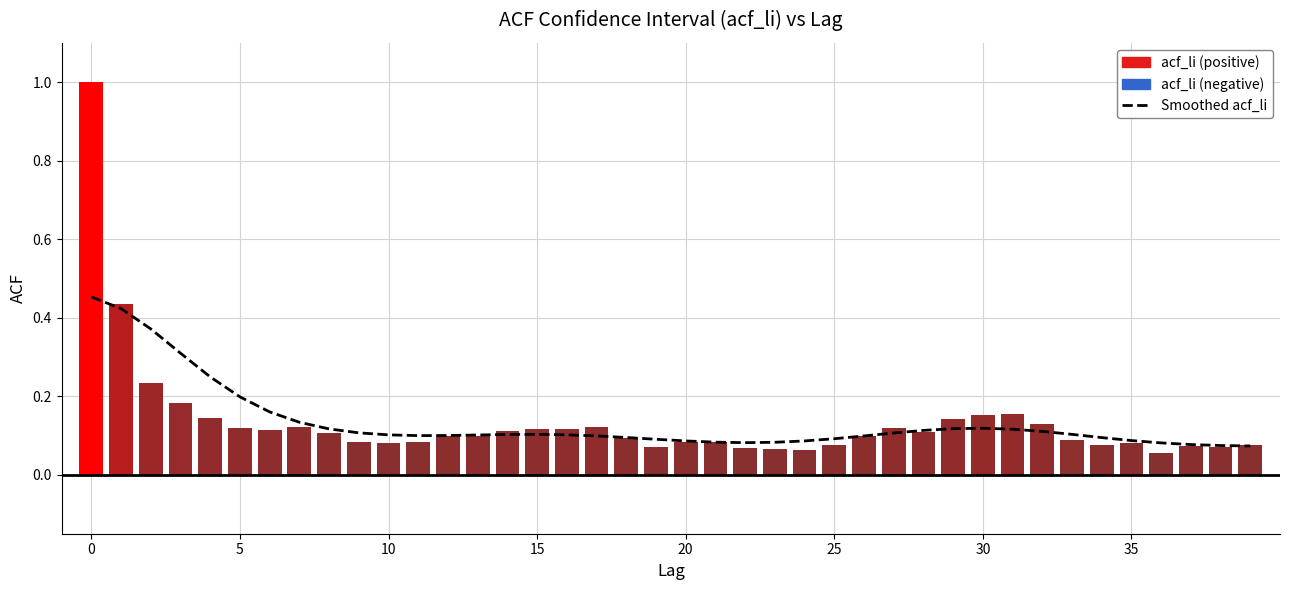

What value does the data have at 14?

0.1